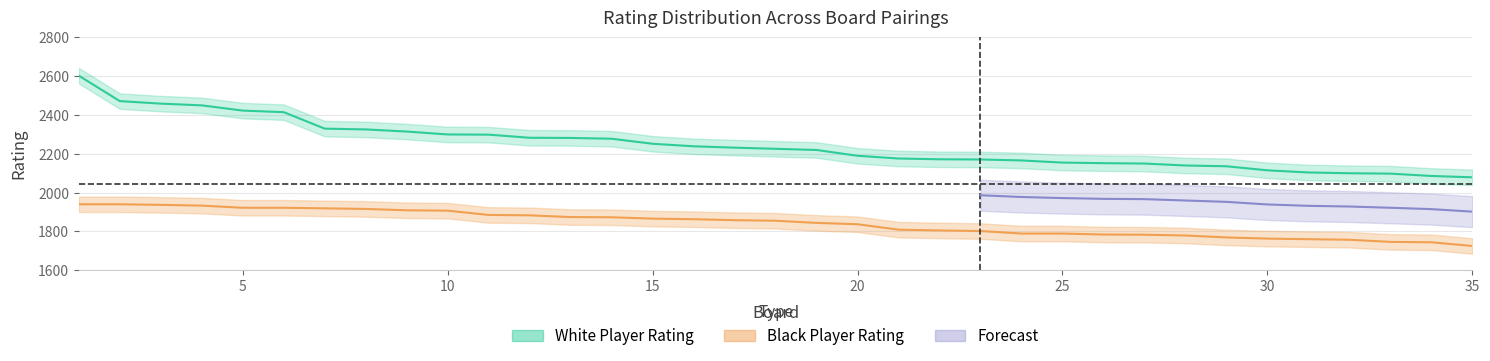

What is the difference between the second highest and second lowest values in the black_rating series?

196